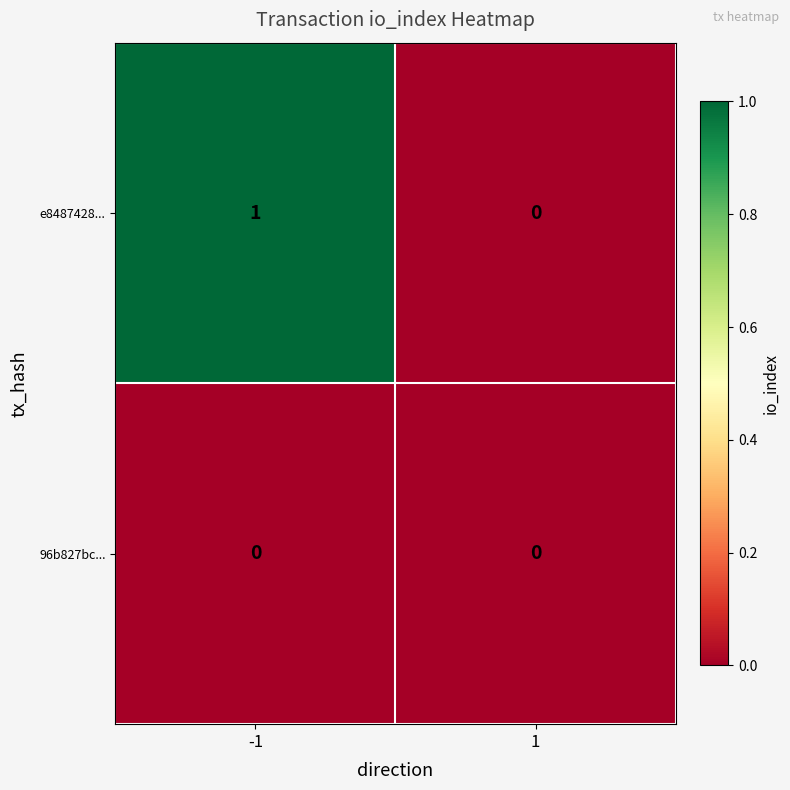

List the series in order of their peak value, lowest first.

96b827bc..., e8487428...